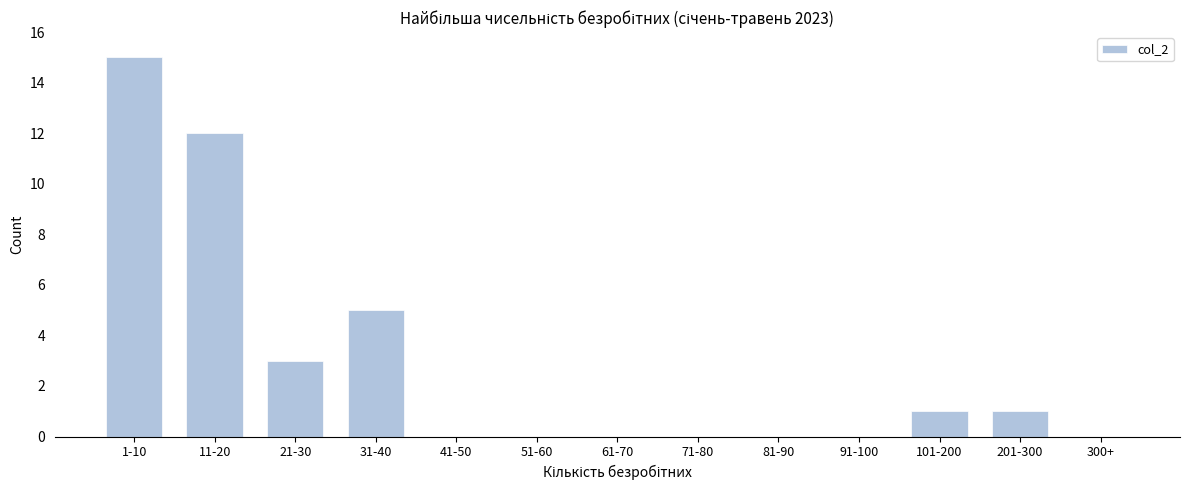

Reading right to left, what are all the values shown in this chart?

300+=0	201-300=1	101-200=1	91-100=0	81-90=0	71-80=0	61-70=0	51-60=0	41-50=0	31-40=5	21-30=3	11-20=12	1-10=15